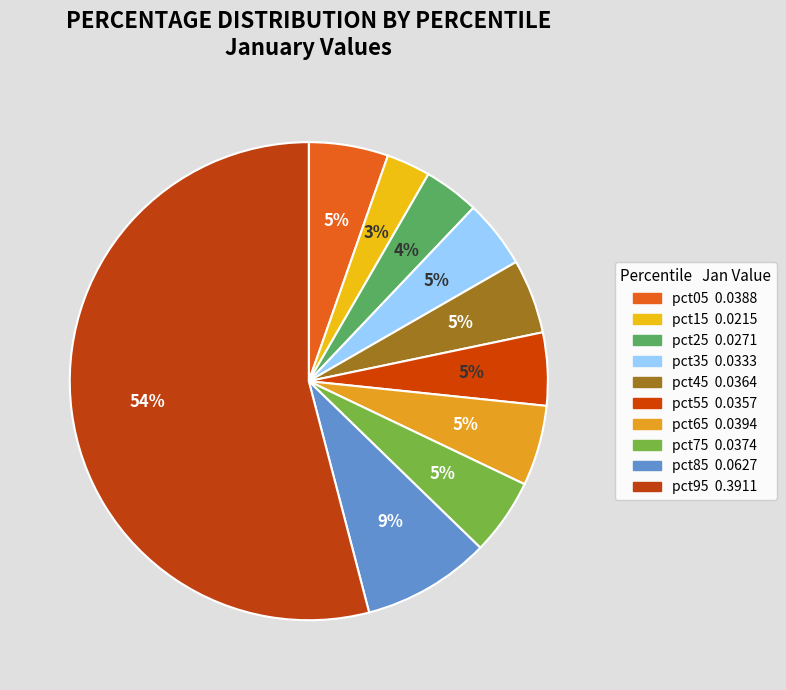

What percentage is the pct15 slice, to the nearest percent?

3%